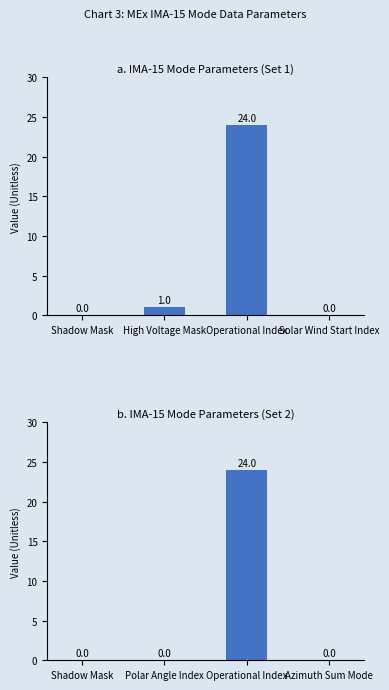

The chart shows a value of 24 at Operational Index. True or false?

True